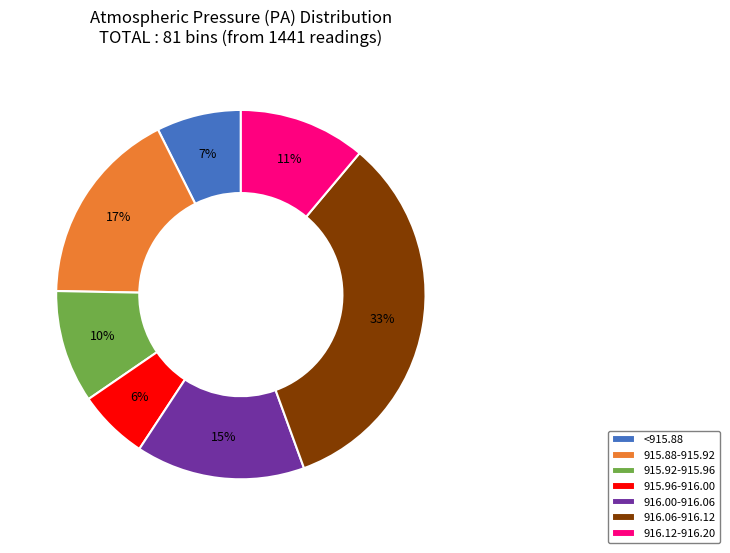

What is the smallest slice in the pie chart?

915.96-916.00